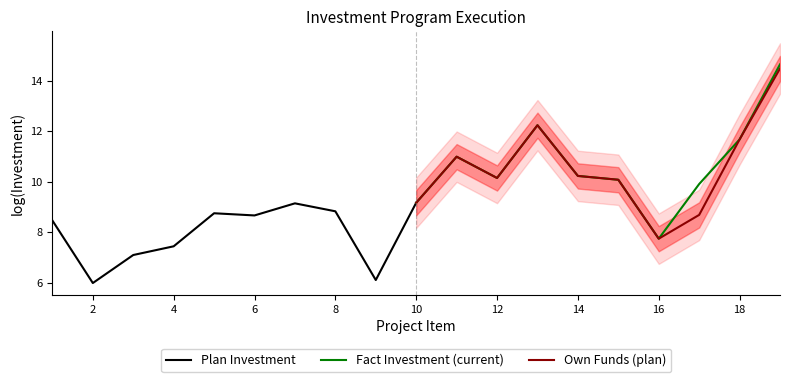

What is the highest value of the Own Funds (plan) series?

14.5